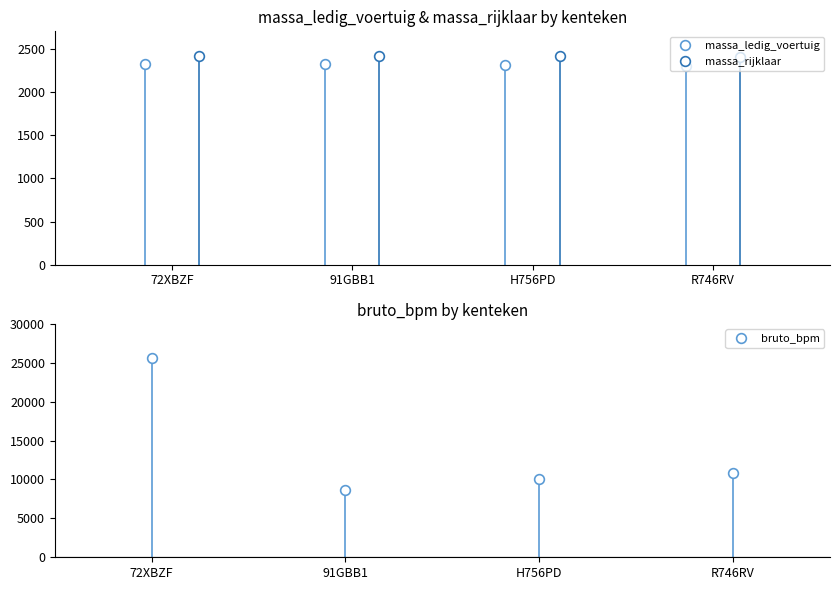

Is it true that massa_ledig_voertuig equals 3657 at 91GBB1?

False